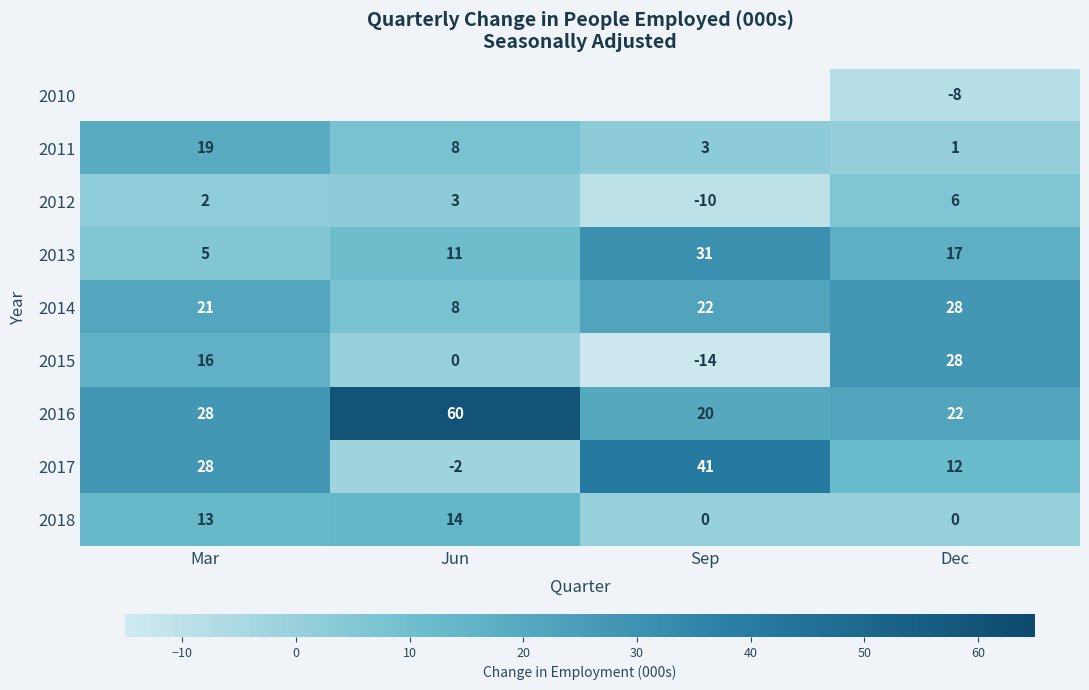

Count the 2015 values in the range 0 to 28.

3